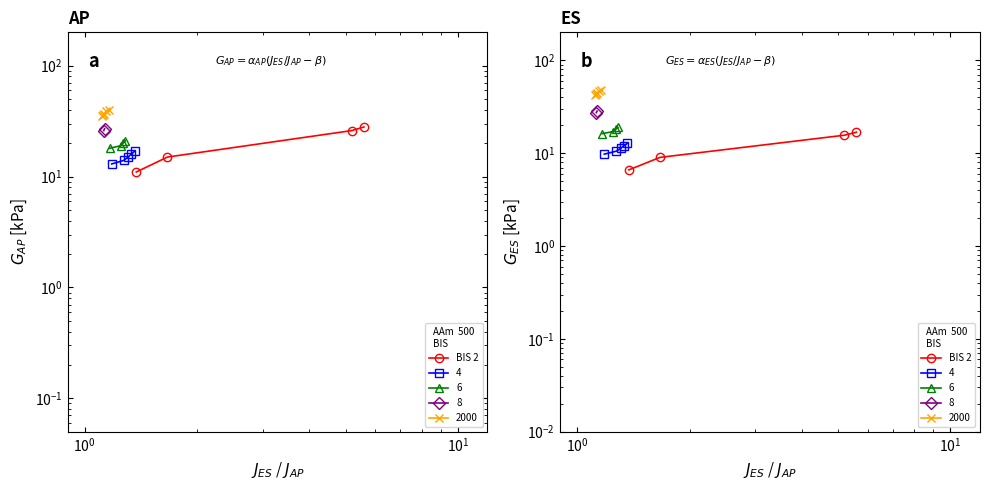

How many lines are shown in the chart?

1